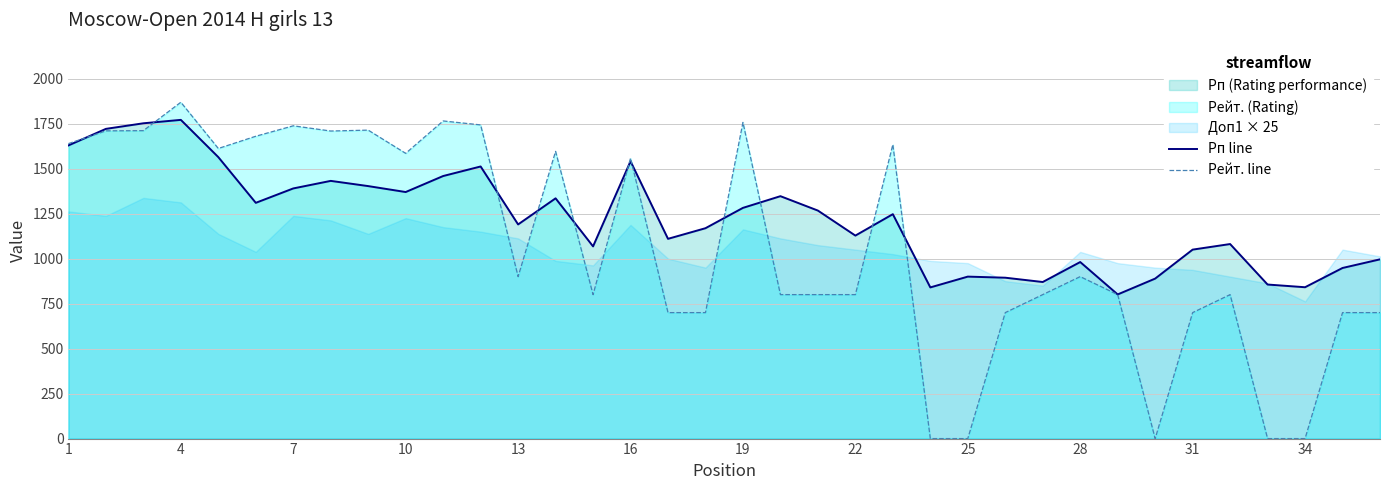

What is the highest value of the Рп line series?

1771